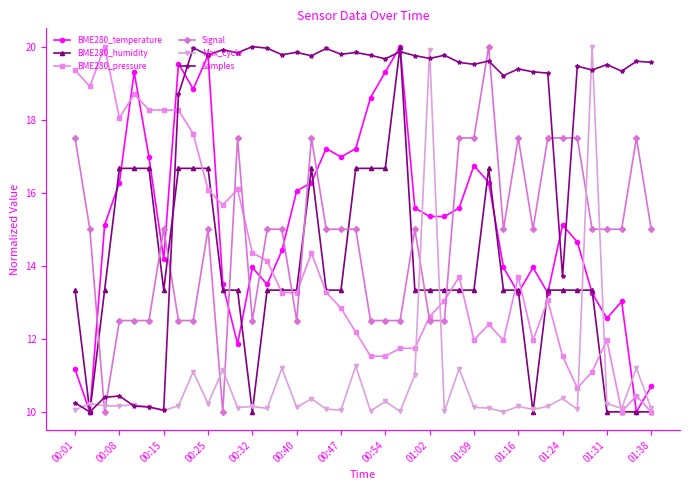

How many interior local peaks does the BME280_temperature series have?

10